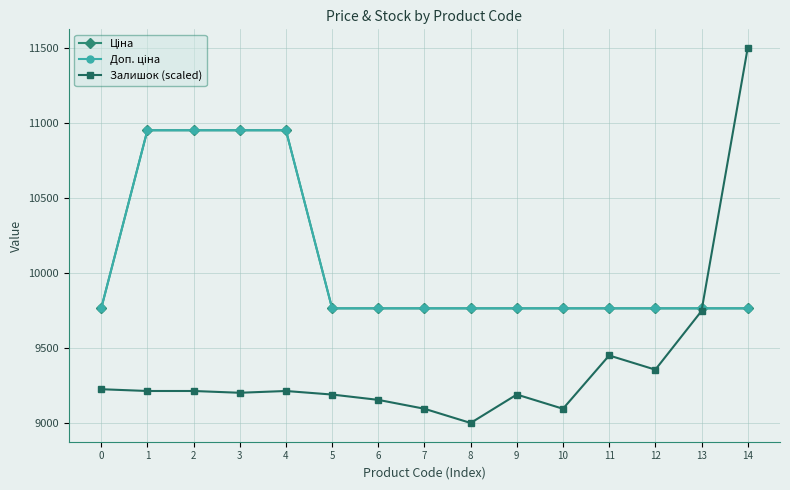

What is the minimum value shown in the chart?

9000.0